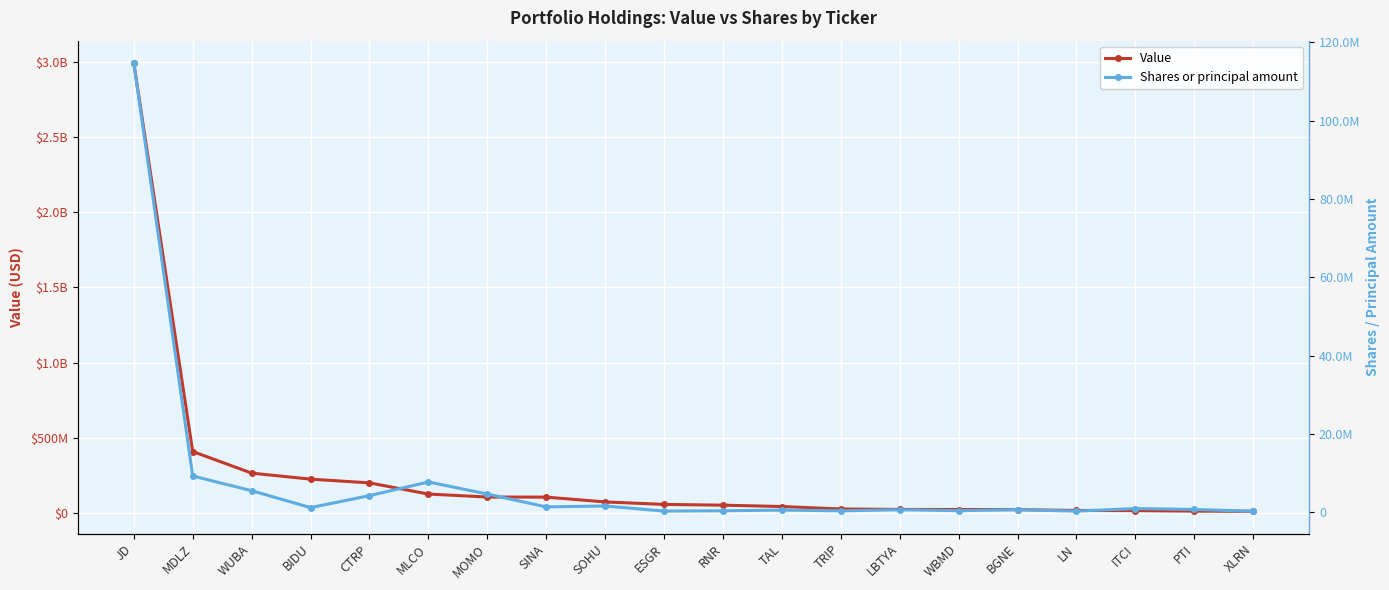

Reading right to left, extract all data points from this chart.

Value: XLRN=10857000	PTI=11907000	ITCI=15240000	LN=16301000	BGNE=21567000	WBMD=22560000	LBTYA=22969000	TRIP=26137000	TAL=42427000	RNR=51442000	ESGR=56493000	SOHU=73045000	SINA=104854000	MOMO=105665000	MLCO=125309000	CTRP=199669000	BIDU=224514000	WUBA=264534000	MDLZ=408336000	JD=2991374000
Shares or principal amount: XLRN=300000	PTI=763790	ITCI=1000000	LN=336800	BGNE=700000	WBMD=453925	LBTYA=672000	TRIP=413686	TAL=598920	RNR=428115	ESGR=343487	SOHU=1650727	SINA=1420208	MOMO=4696215	MLCO=7778350	CTRP=4287495	BIDU=1233120	WUBA=5550451	MDLZ=9301496	JD=114655978